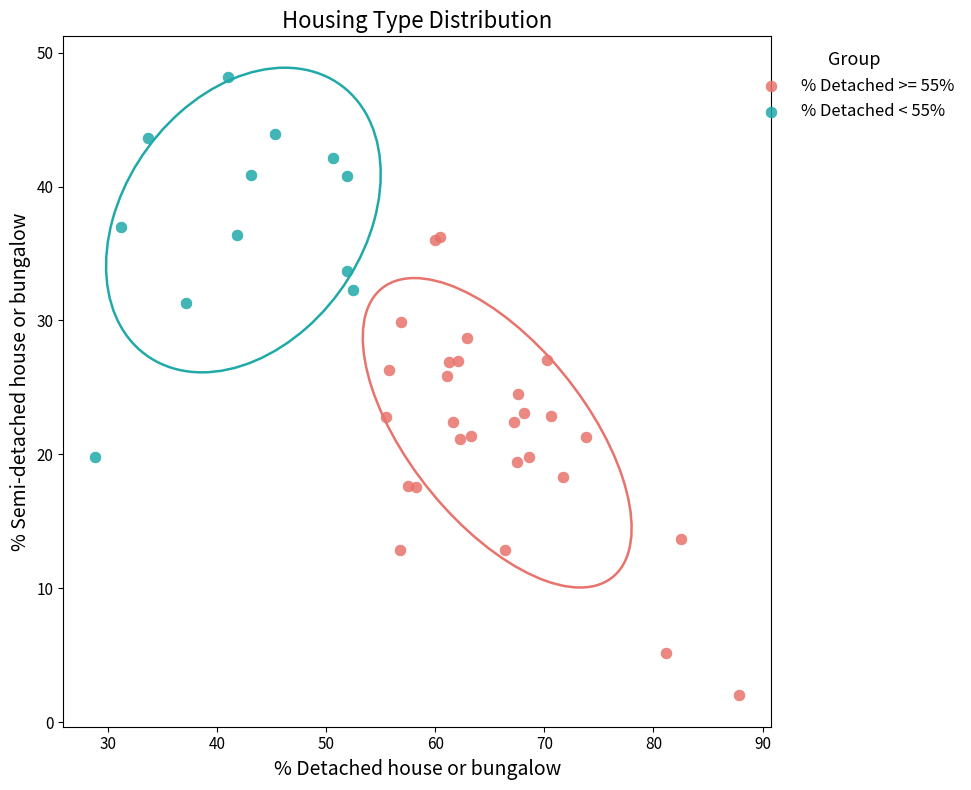

Which series has the largest Y range (max minus min)?

% Detached >= 55%